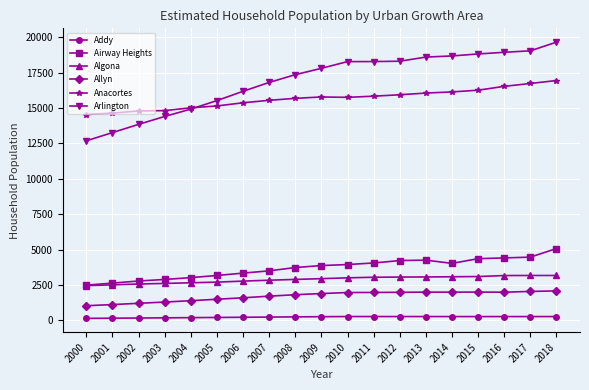

The value of Allyn at 2011 is 1970.2. True or false?

True